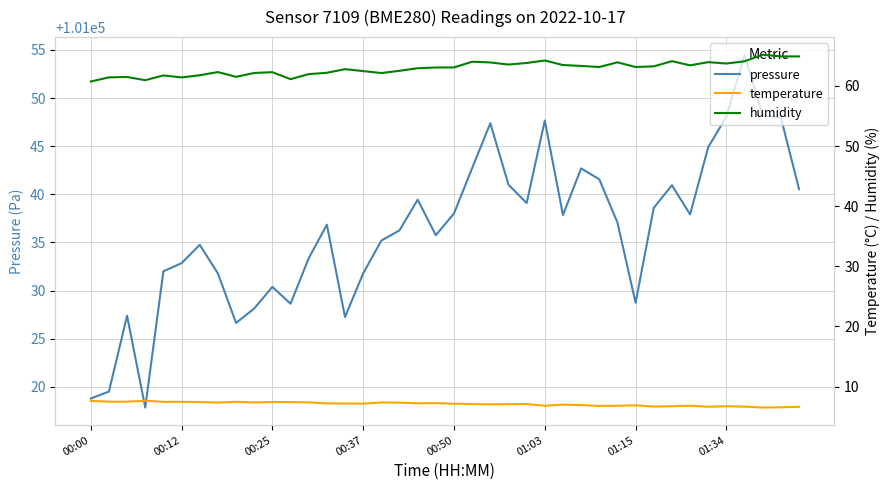

True or false: pressure and temperature intersect in this chart.

False